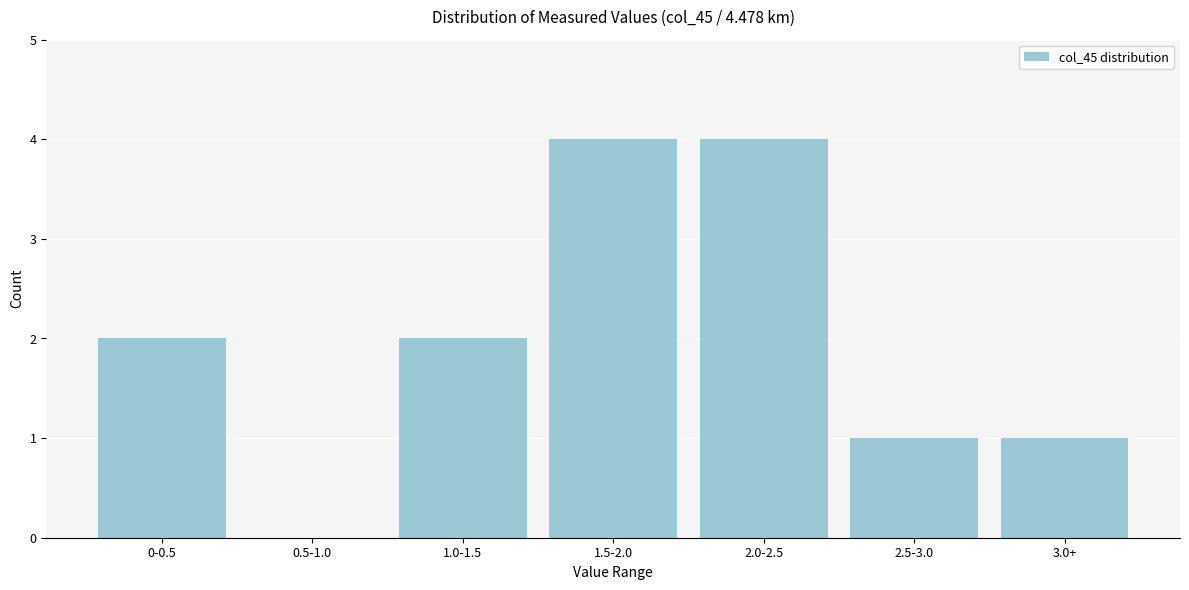

Reading left to right, transcribe all the data shown in this chart.

0-0.5=2	0.5-1.0=0	1.0-1.5=2	1.5-2.0=4	2.0-2.5=4	2.5-3.0=1	3.0+=1